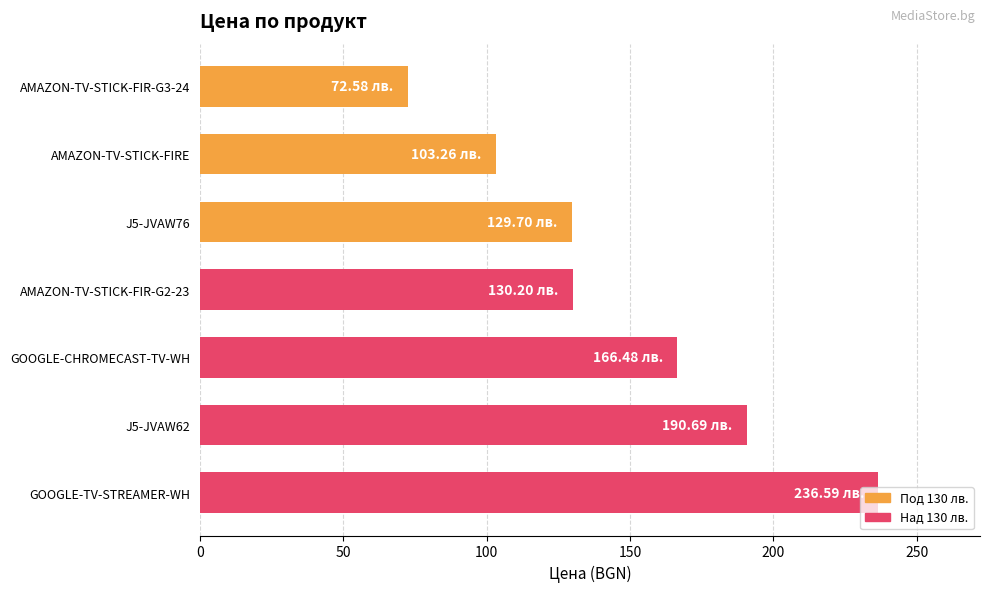

Count the number of values greater than 130.

4